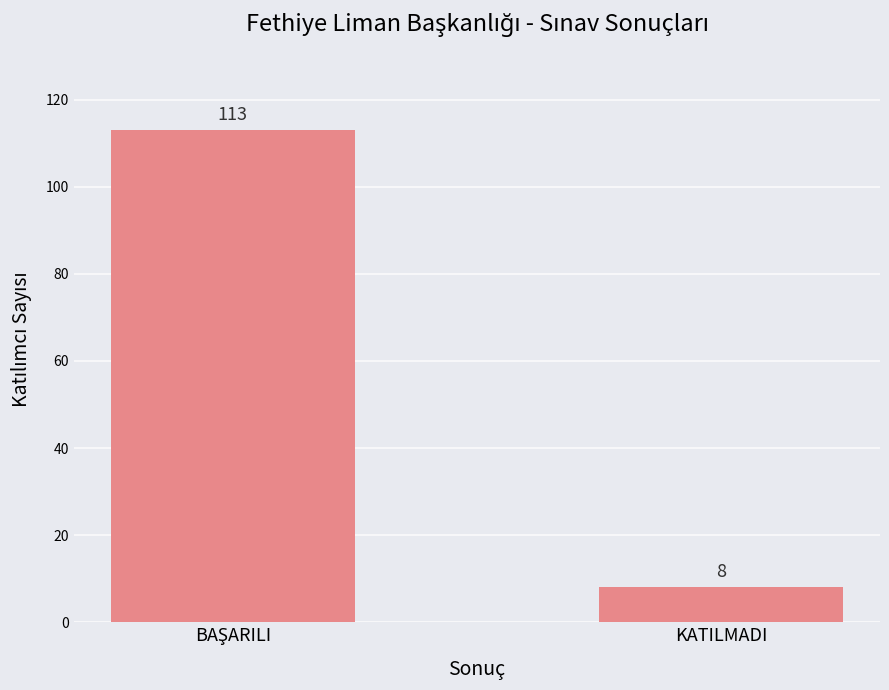

The chart shows a value of 8 at KATILMADI. True or false?

True